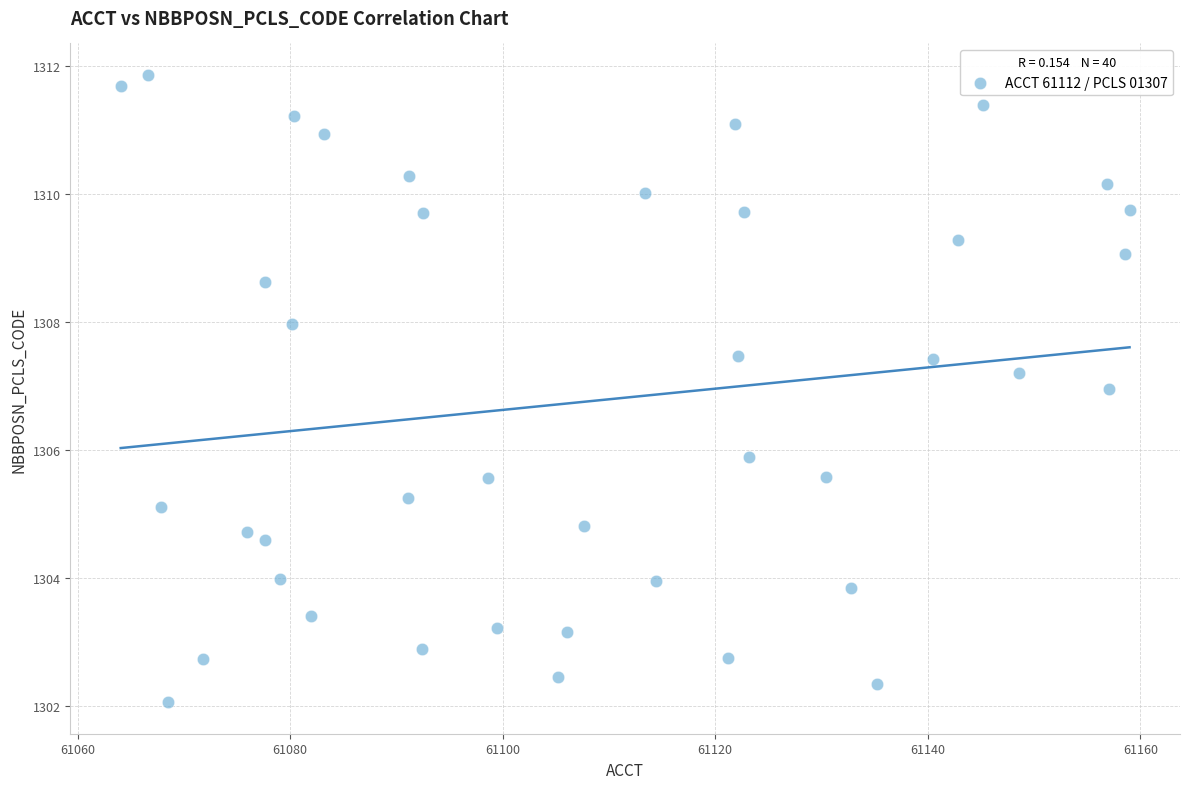

What Y value in the scatter plot is closest to 1306?

1305.9